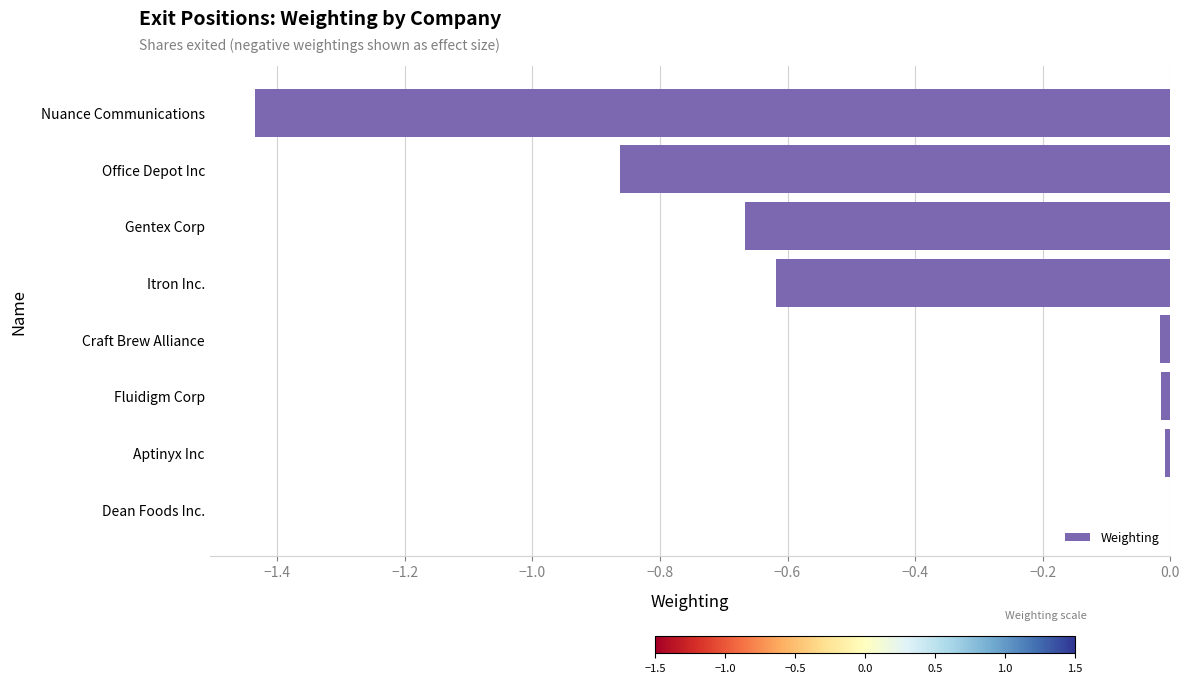

True or false: the data shows -0.0 at Craft Brew Alliance.

True